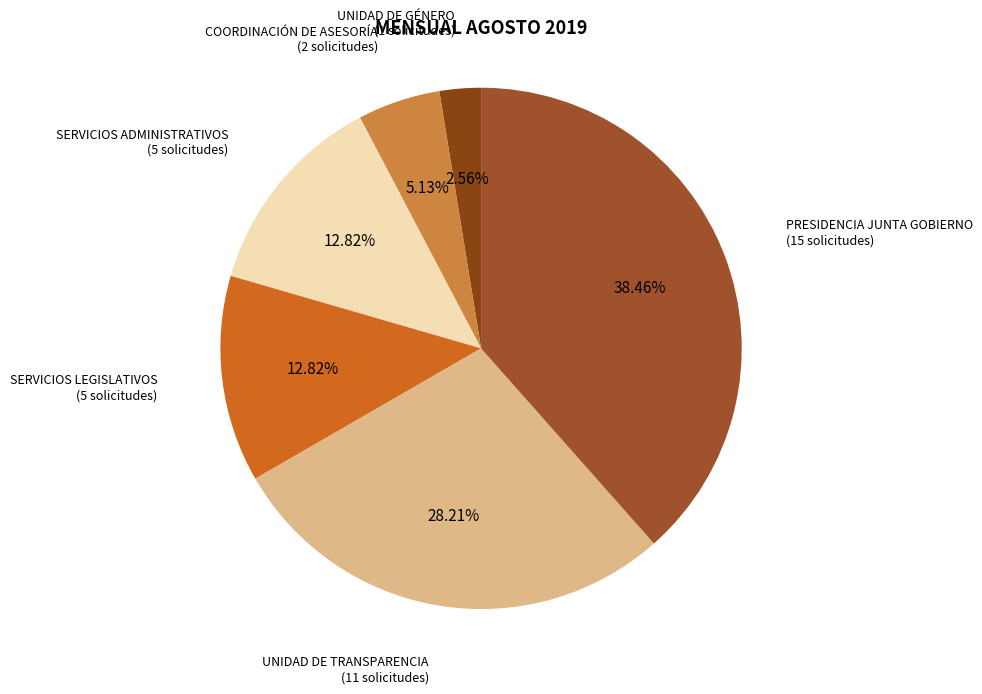

To the nearest percent, what is the average slice percentage?

17%